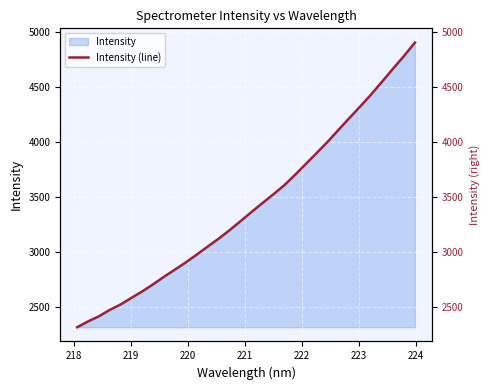

True or false: the data has more than 2 interior local peaks.

False